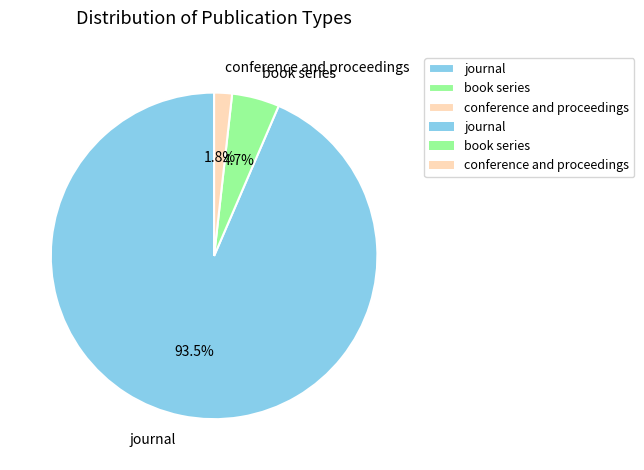

Between journal and conference and proceedings, which is larger?

journal